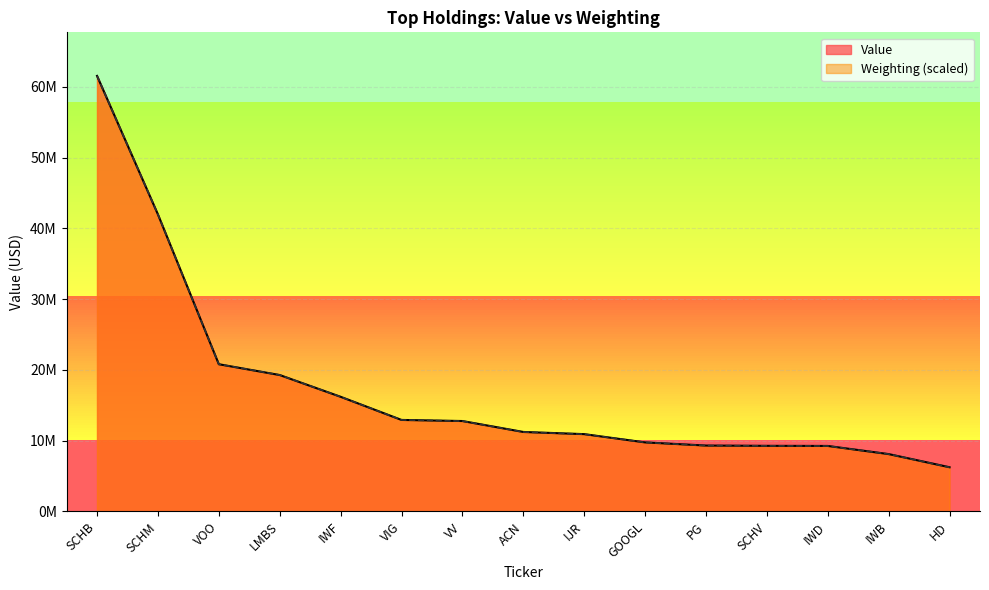

At which label does Value reach its peak?

SCHB